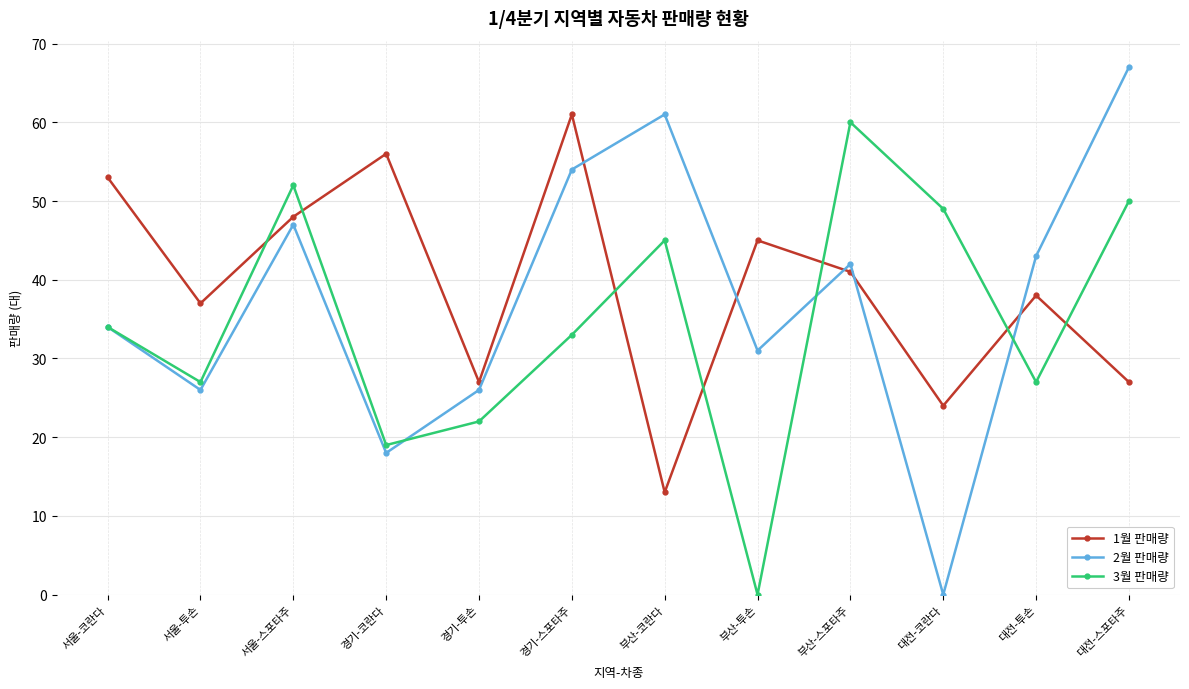

What position from the right is 부산-투손?

5